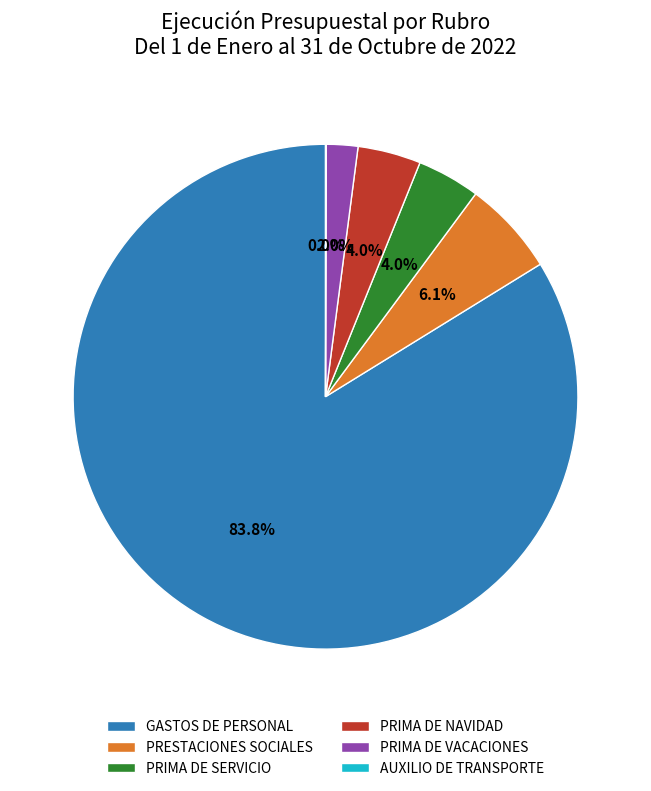

How much of the chart is everything except PRIMA DE NAVIDAD?

96.0%